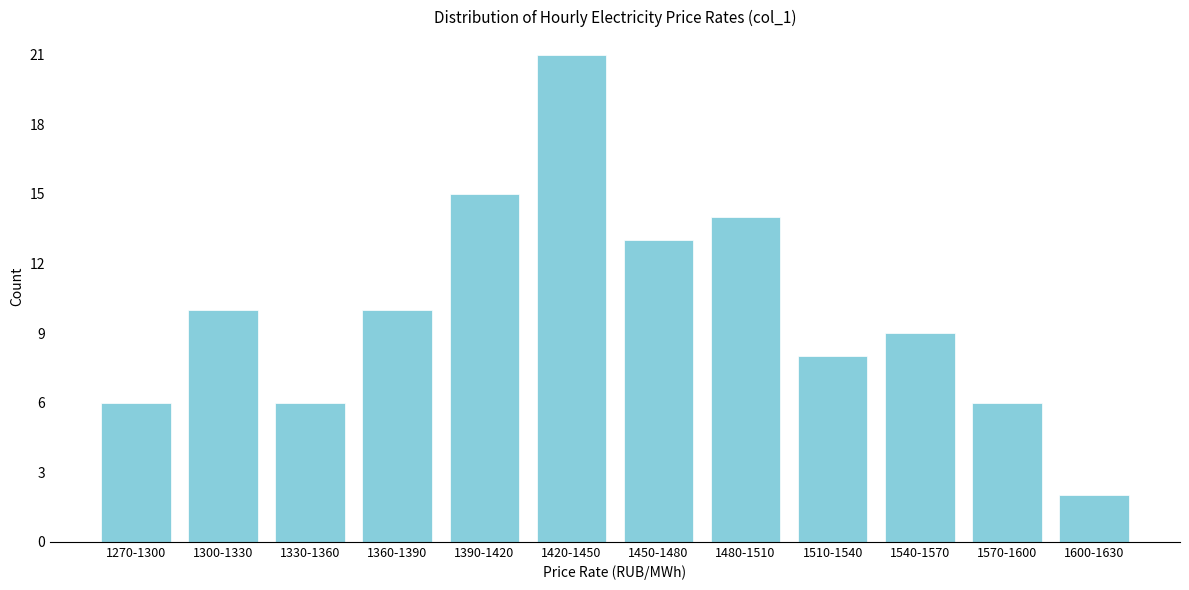

Reading left to right, what are all the values shown in this chart?

6	10	6	10	15	21	13	14	8	9	6	2